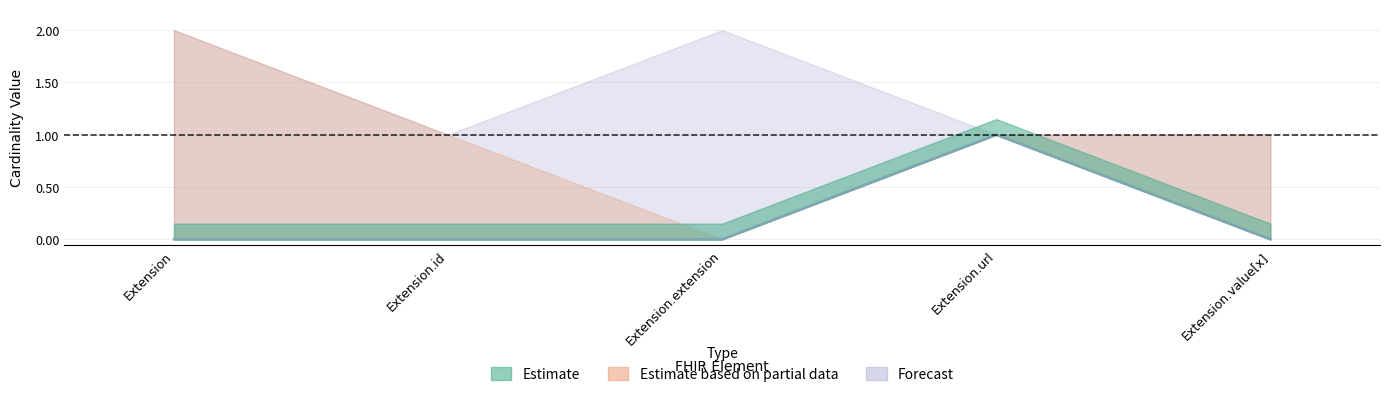

Which series changed the most between Extension.id and Extension.url?

Min